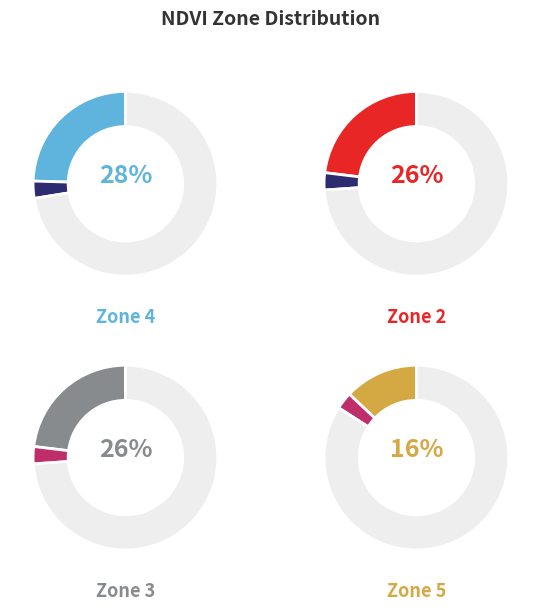

The 2 slice represents 1% of the pie. True or false?

True